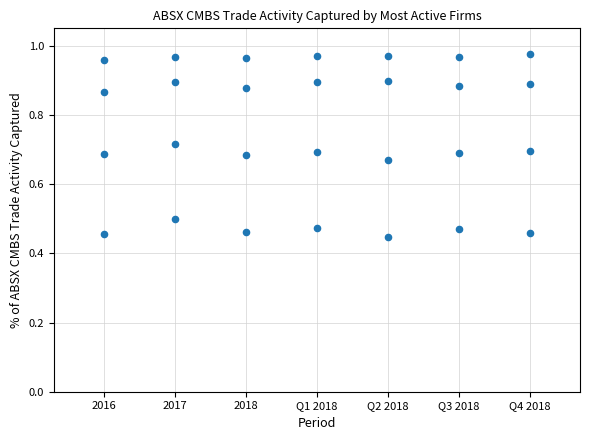

How many data points are displayed?

28